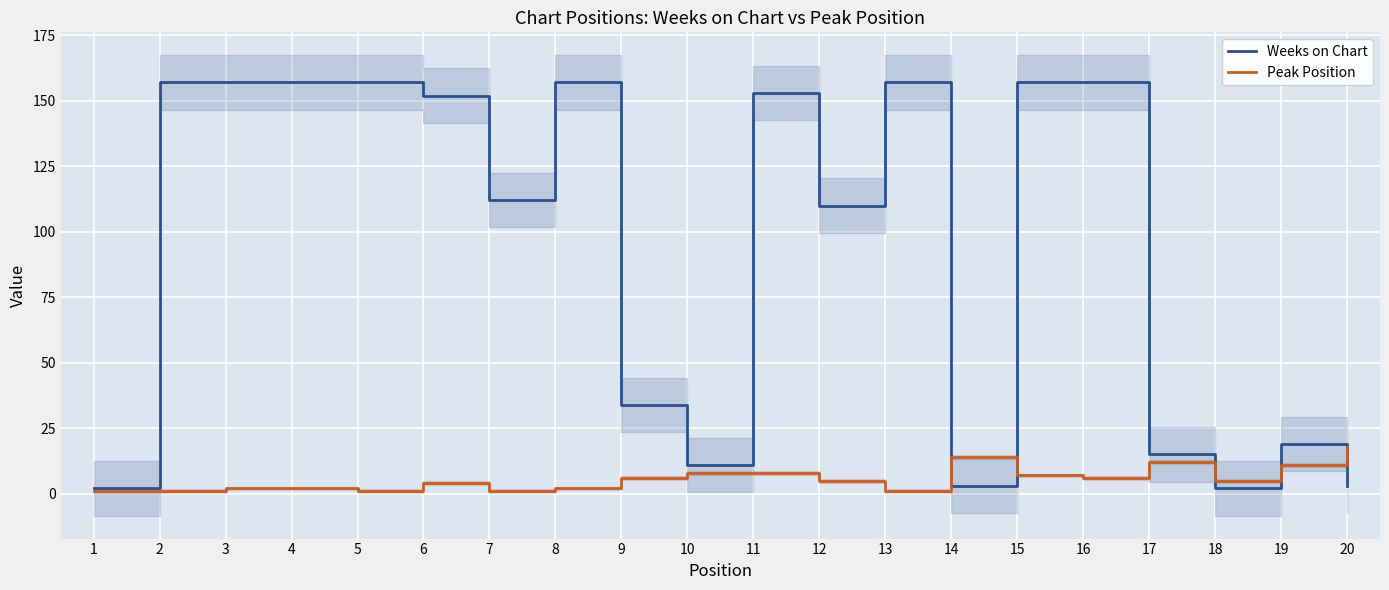

What is the average value of the Peak Position series?

6